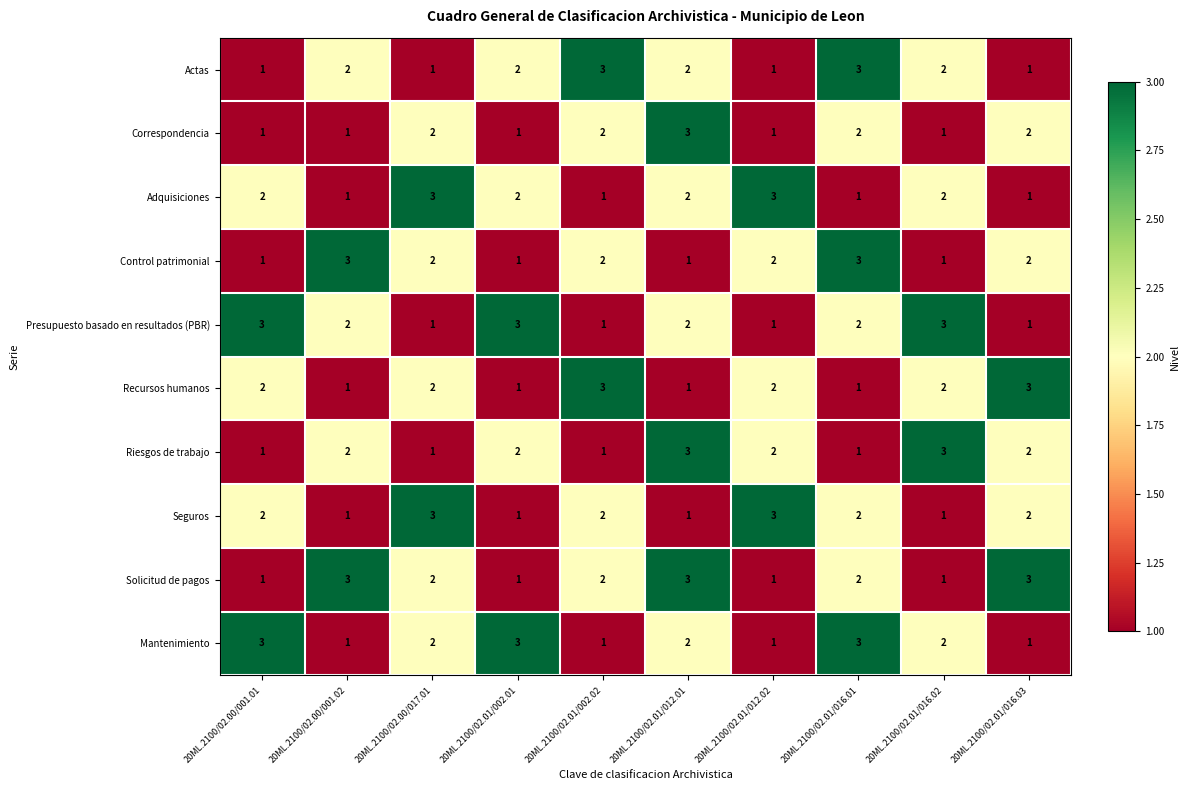

Is the value of Presupuesto basado en resultados (PBR) at 20ML.2100/02.01/016.01 greater than the value of Seguros at 20ML.2100/02.00/001.02?

Yes